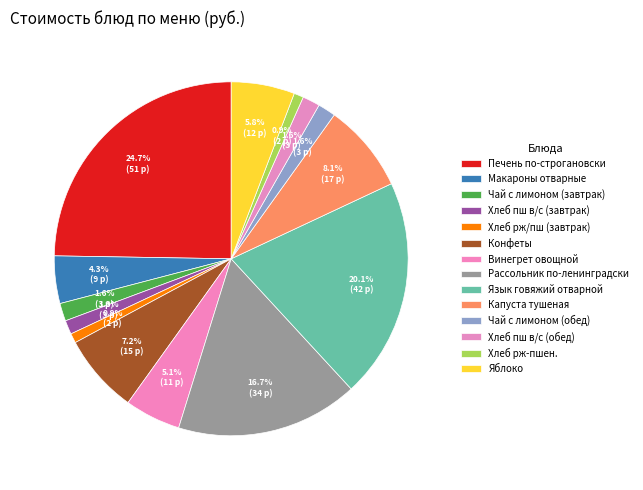

How many slices are in this pie chart?

14